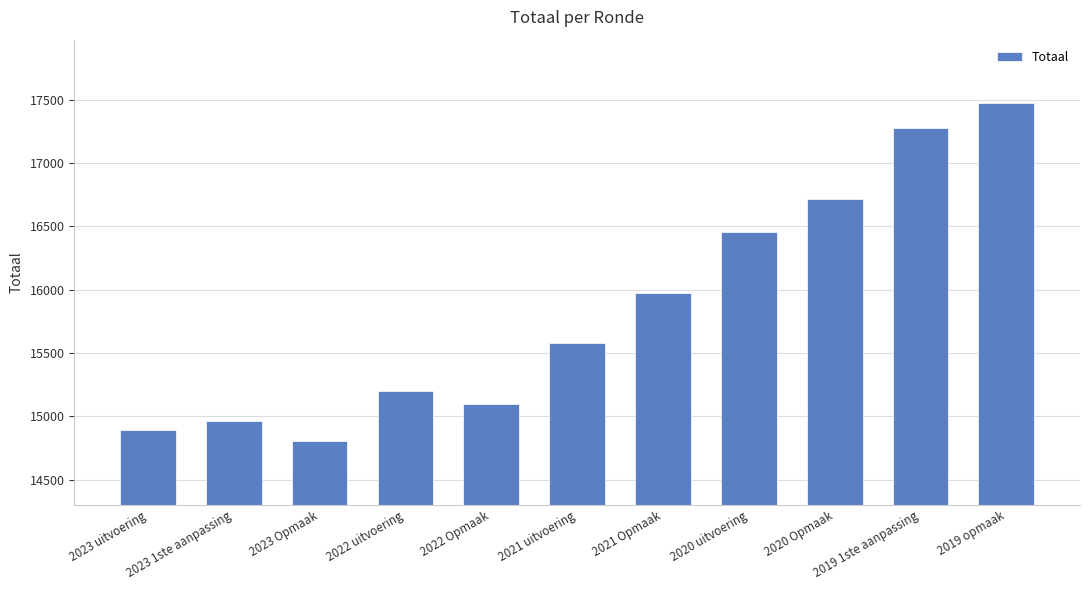

Between 2020 Opmaak and 2020 uitvoering, which is larger?

2020 Opmaak